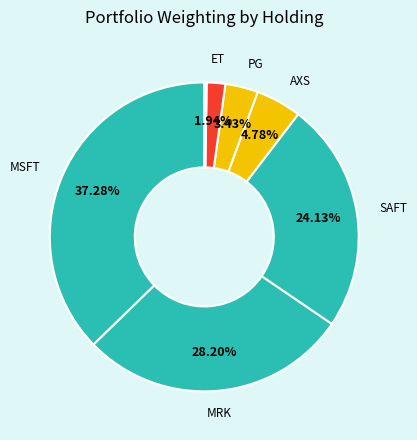

To the nearest percent, what is the average slice percentage?

12%